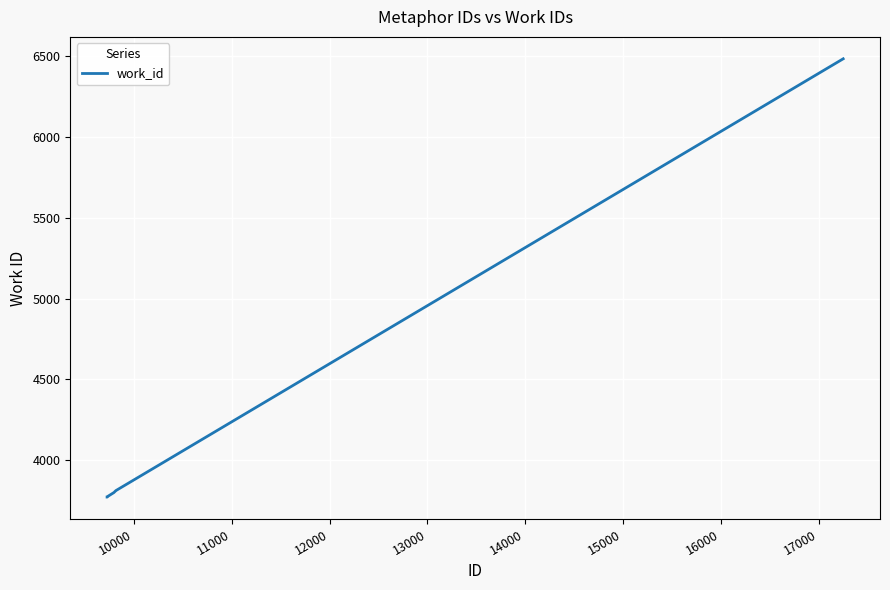

What is the minimum value shown in the chart?

3772